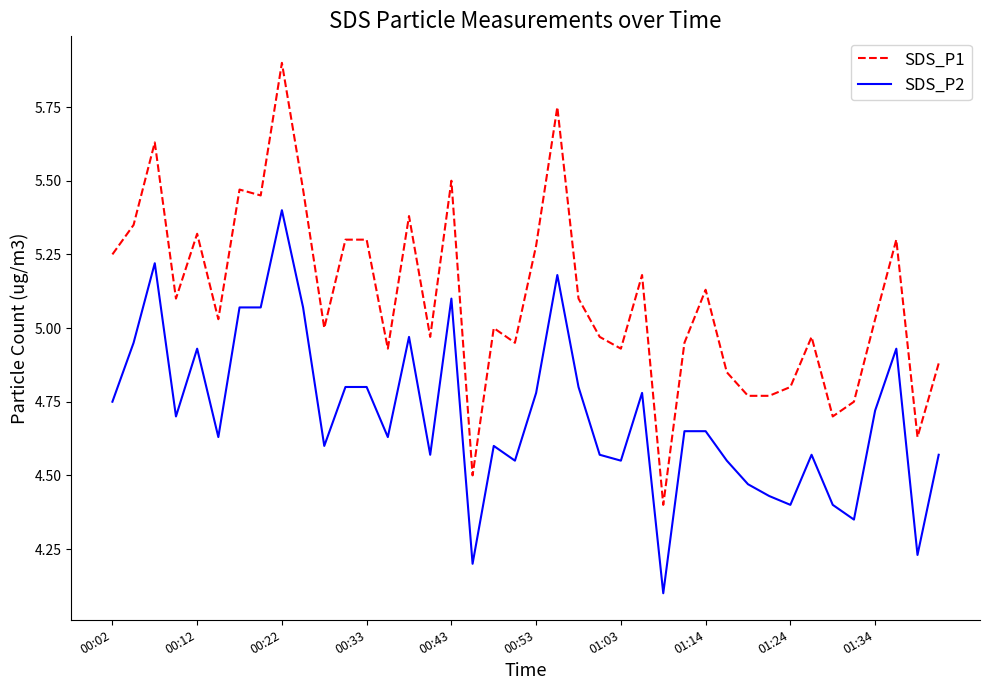

What is the smallest value displayed?

4.1